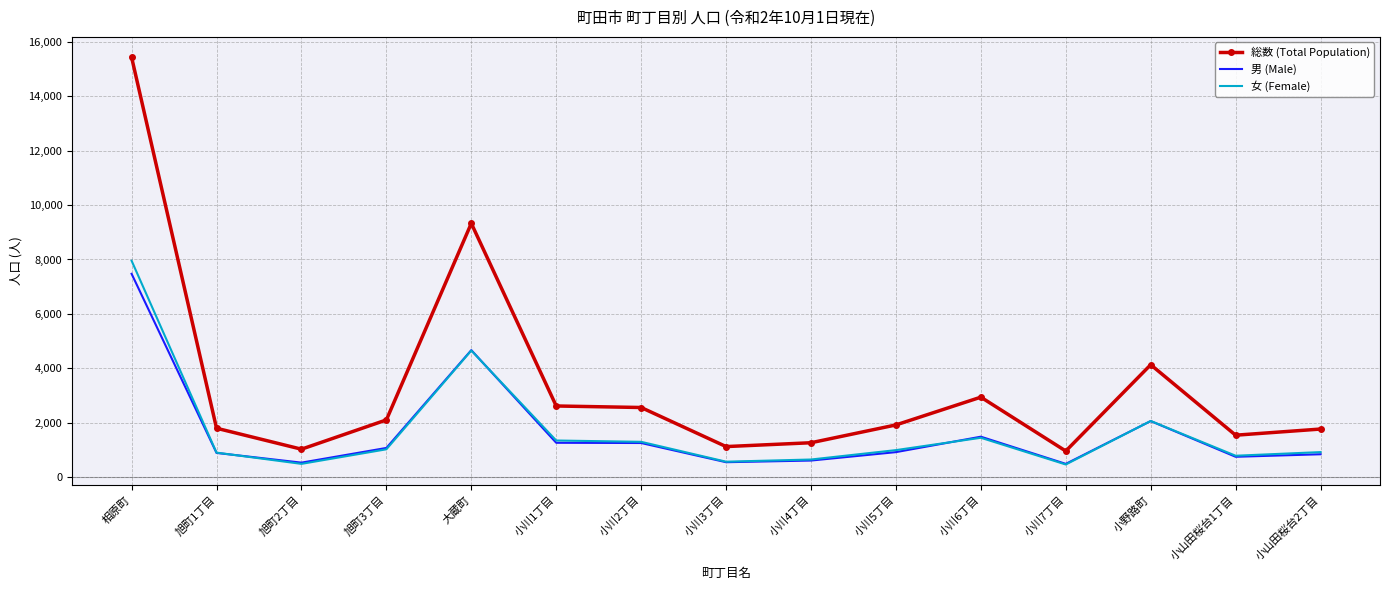

Which series has the widest spread of values?

総数 (Total Population)